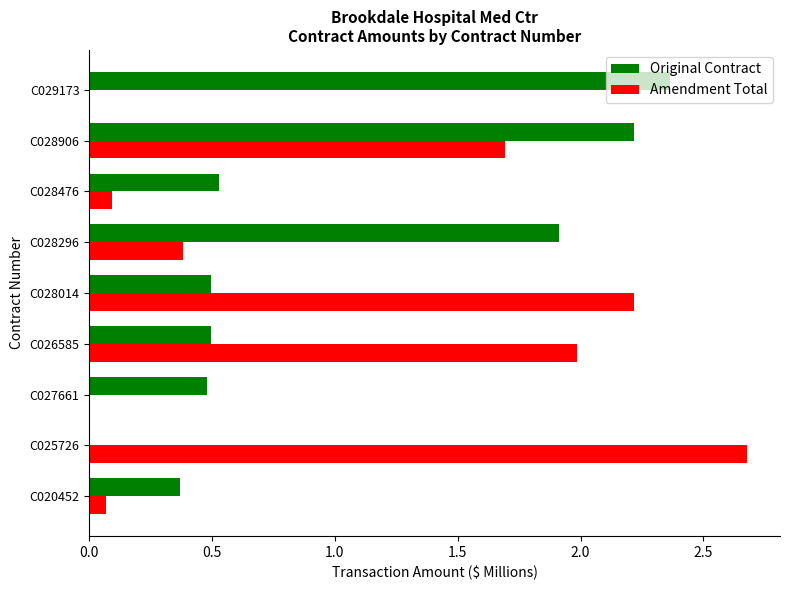

At which category is the sum across all series the highest?

C028906